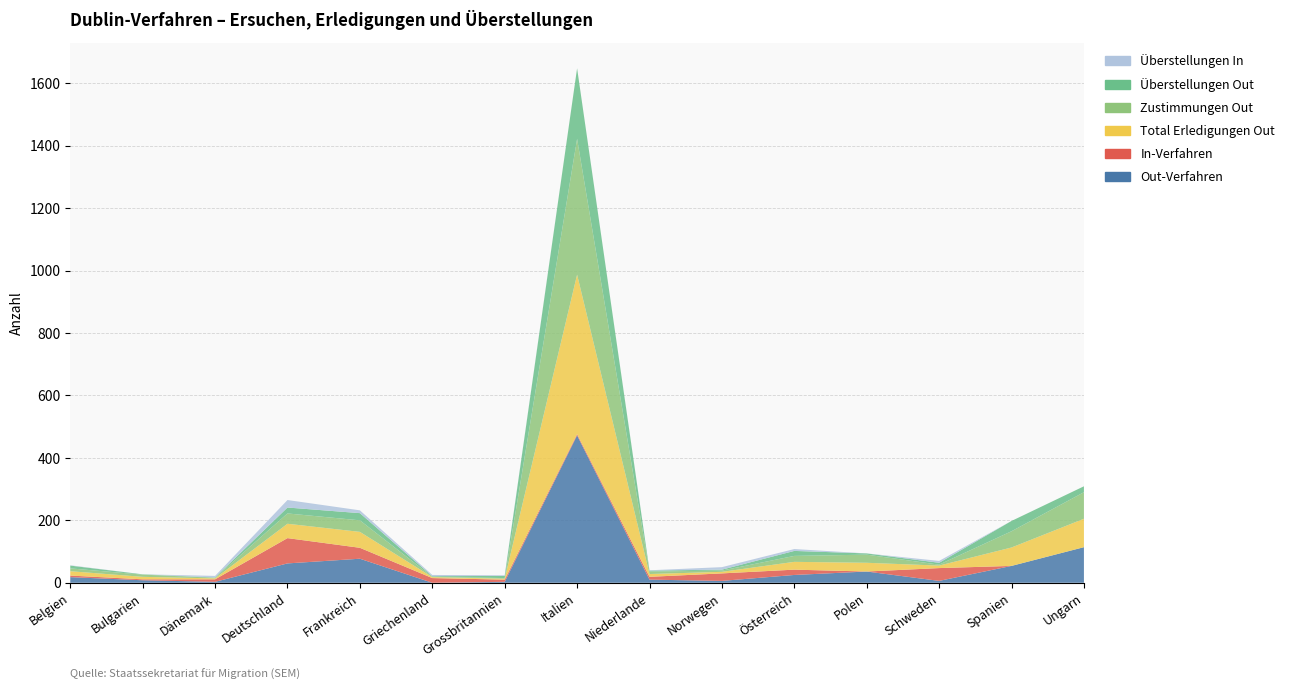

Reading left to right, list all the values displayed in this chart.

Out-Verfahren: 18	8	3	62	77	0	3	472	10	6	25	36	6	54	114
In-Verfahren: 5	3	8	81	35	15	7	4	9	24	17	0	41	0	0
Total Erledigungen Out: 14	8	3	46	51	3	3	511	9	5	25	28	8	59	91
Zustimmungen Out: 9	7	2	33	37	1	2	435	8	4	19	26	3	52	85
Überstellungen Out: 9	1	1	19	23	2	7	226	3	3	16	4	6	33	19
Überstellungen In: 1	0	5	24	9	4	2	0	1	8	6	0	6	0	0